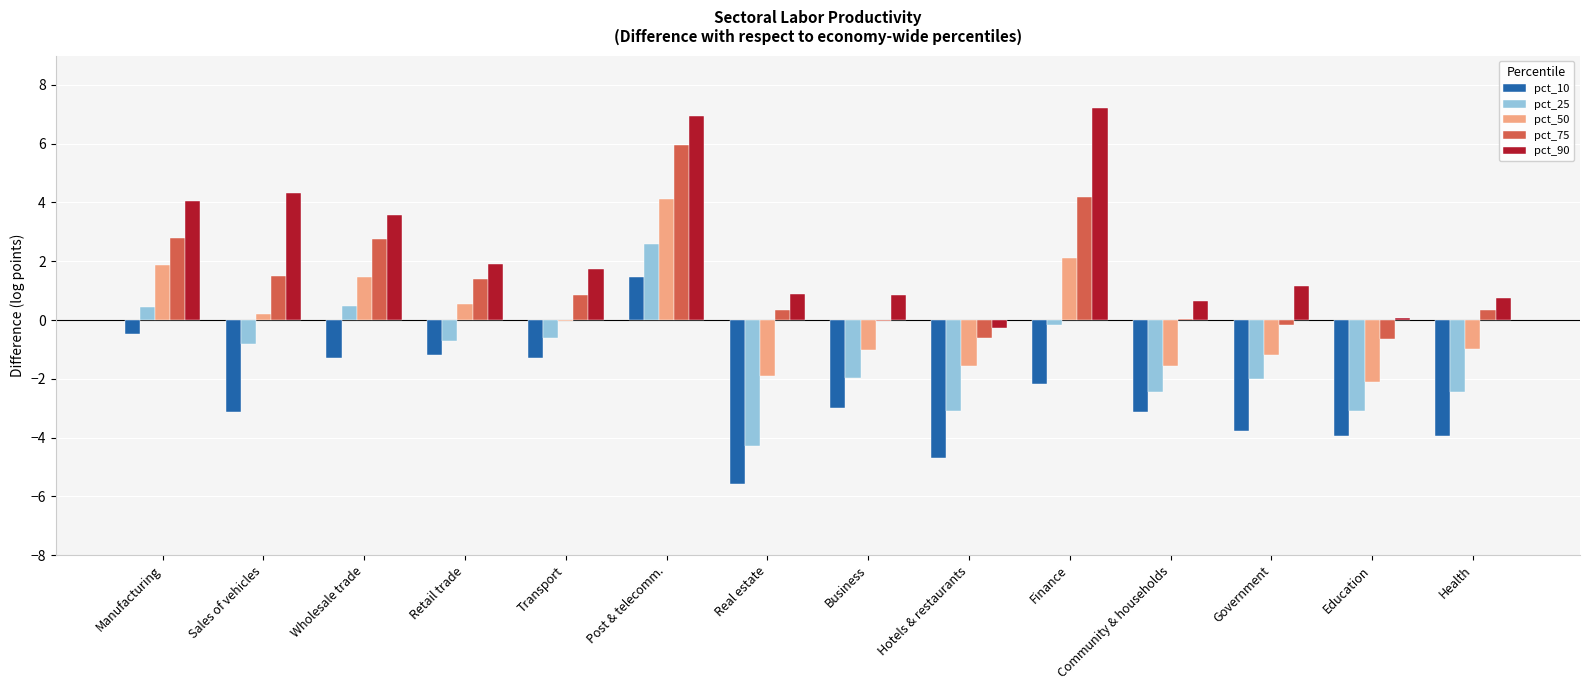

What is the highest value of the pct_90 series?

7.2